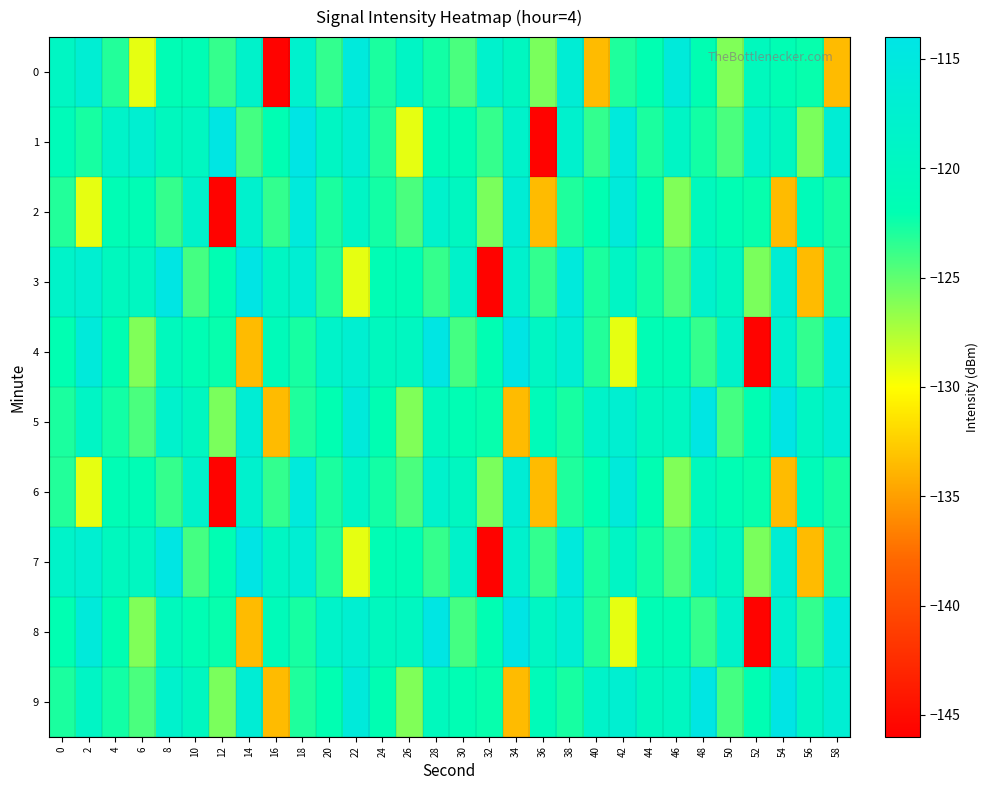

Which series has the largest range (max minus min)?

1